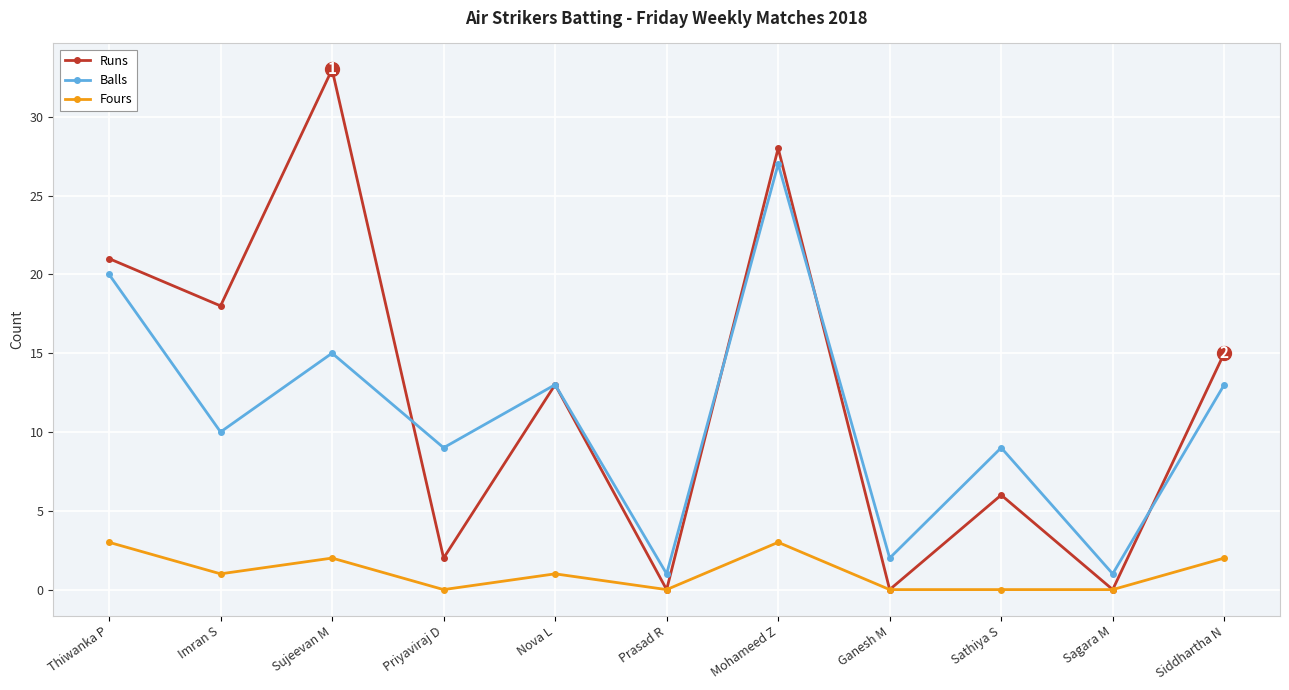

What are all the series names shown in the legend?

Runs, Balls, Fours